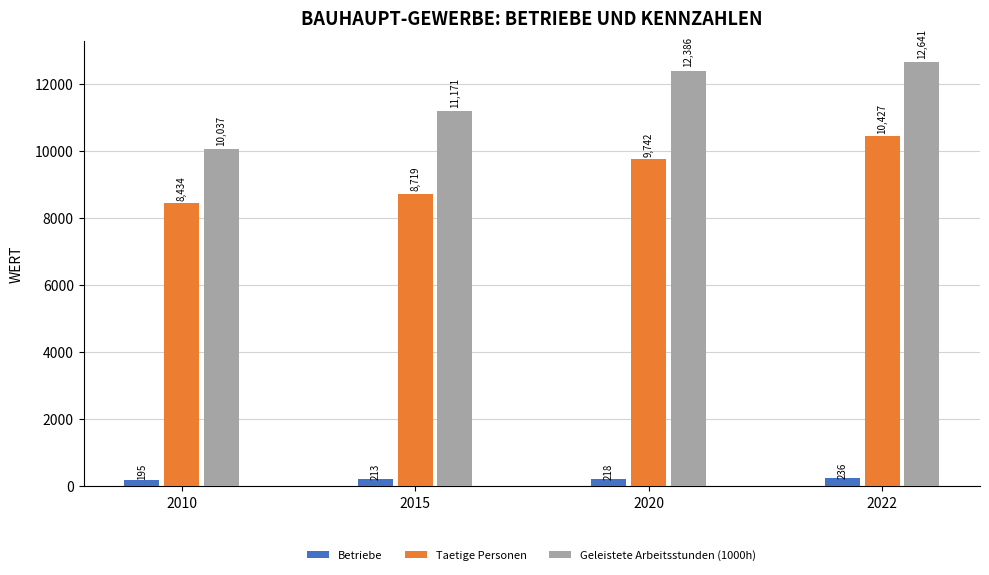

At how many categories does at least one series exceed 8534?

4